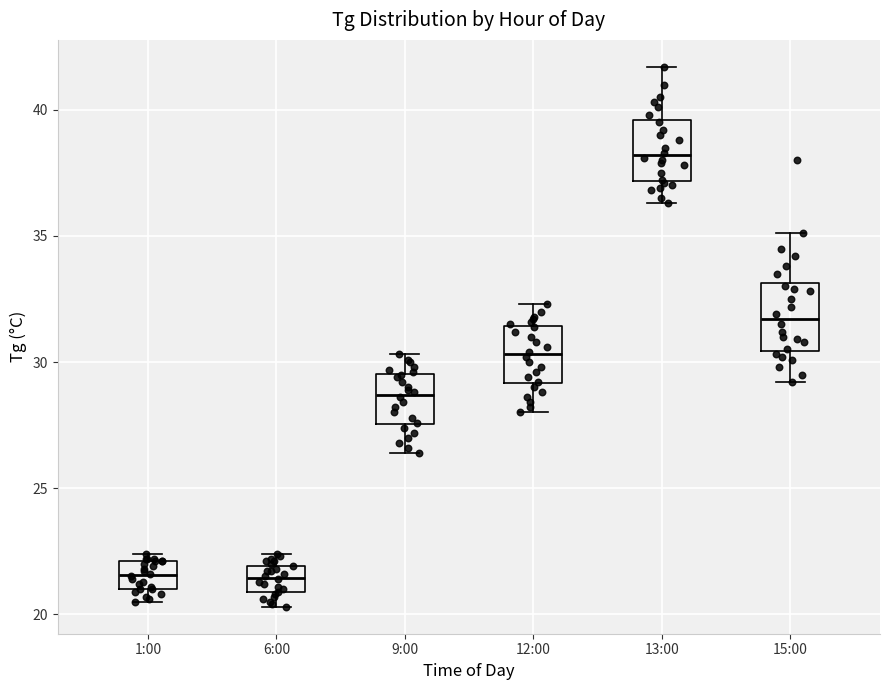

Which box has the highest median line?

13:00